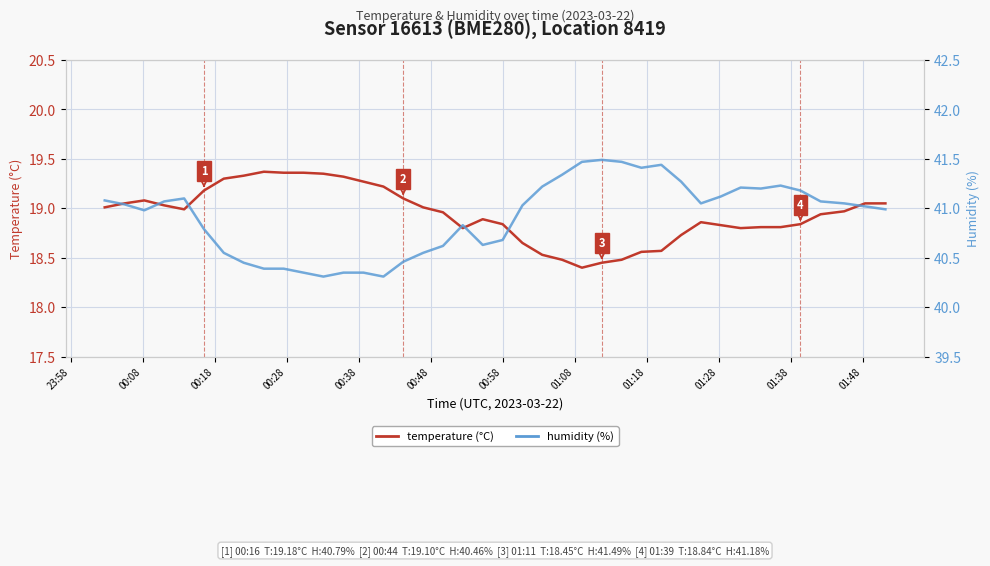

What is the difference between the highest and lowest values at 00:08?

22.0